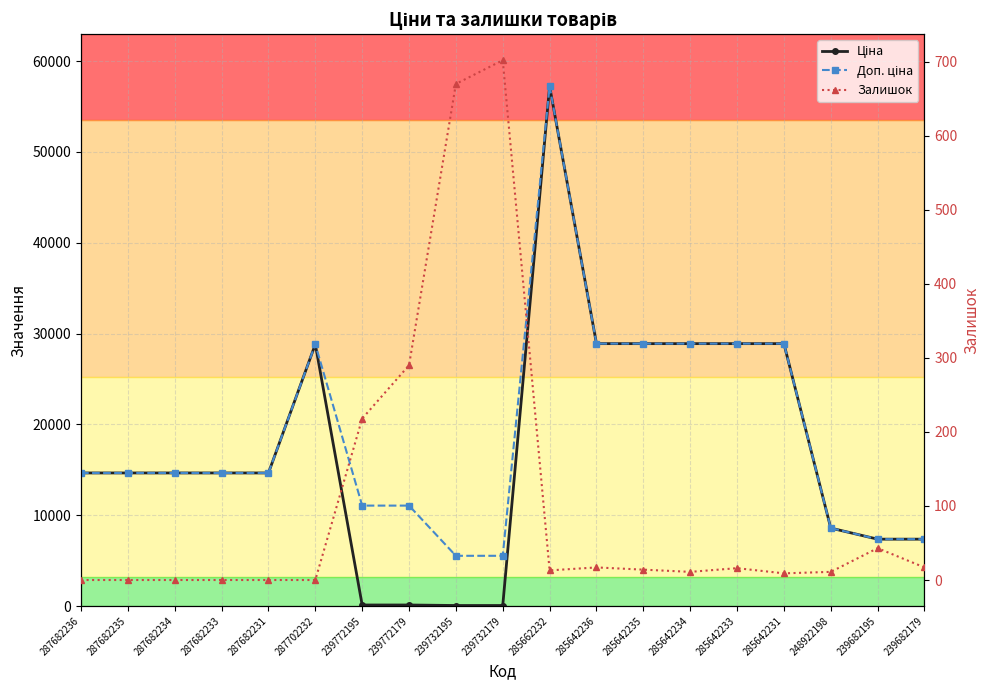

What is the label of the 10th point from the right?

239732179